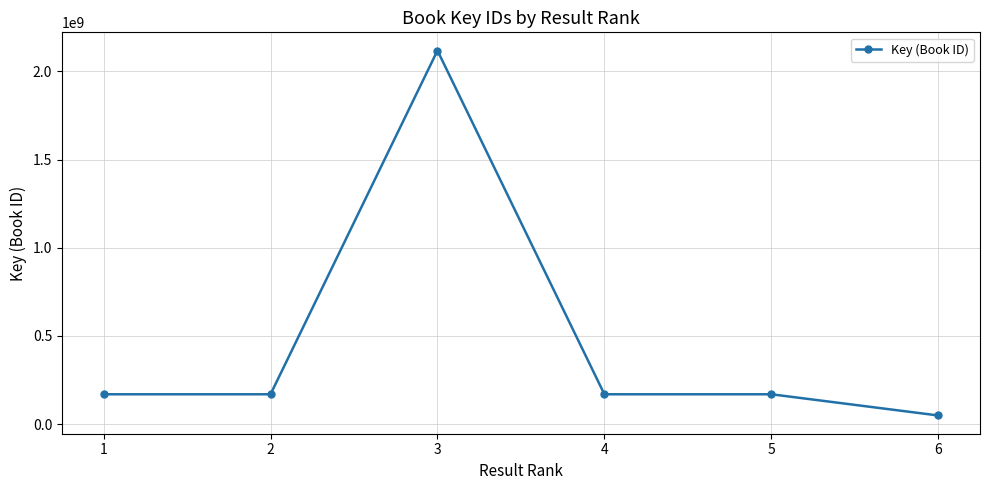

Is this an area chart (filled region under the line)?

No